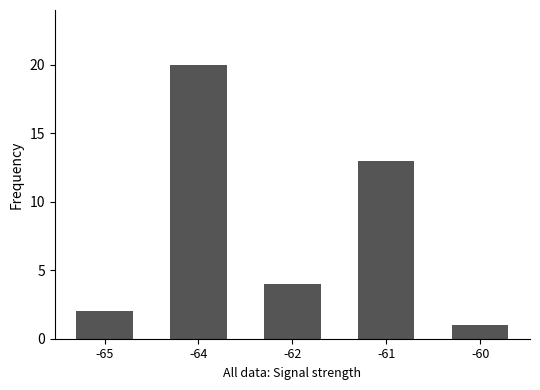

What is the difference between the values at -62 and -60?

3